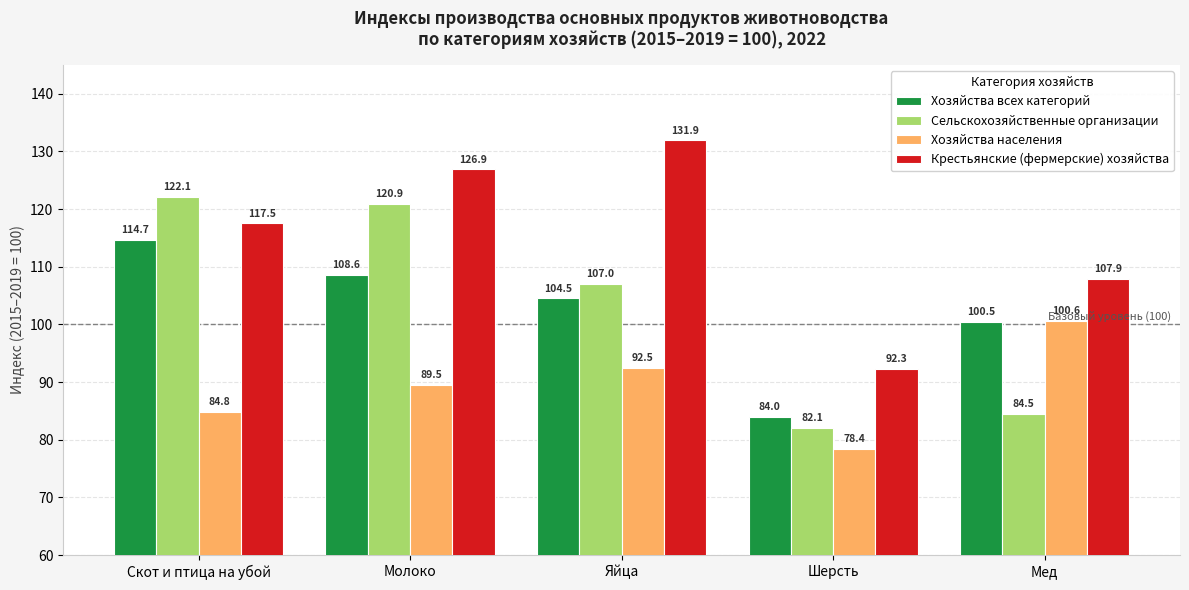

Reading right to left, transcribe all the data shown in this chart.

Хозяйства всех категорий: 100.5	84.0	104.5	108.6	114.7
Сельскохозяйственные организации: 84.5	82.1	107.0	120.9	122.1
Хозяйства населения: 100.6	78.4	92.5	89.5	84.8
Крестьянские (фермерские) хозяйства: 107.9	92.3	131.9	126.9	117.5